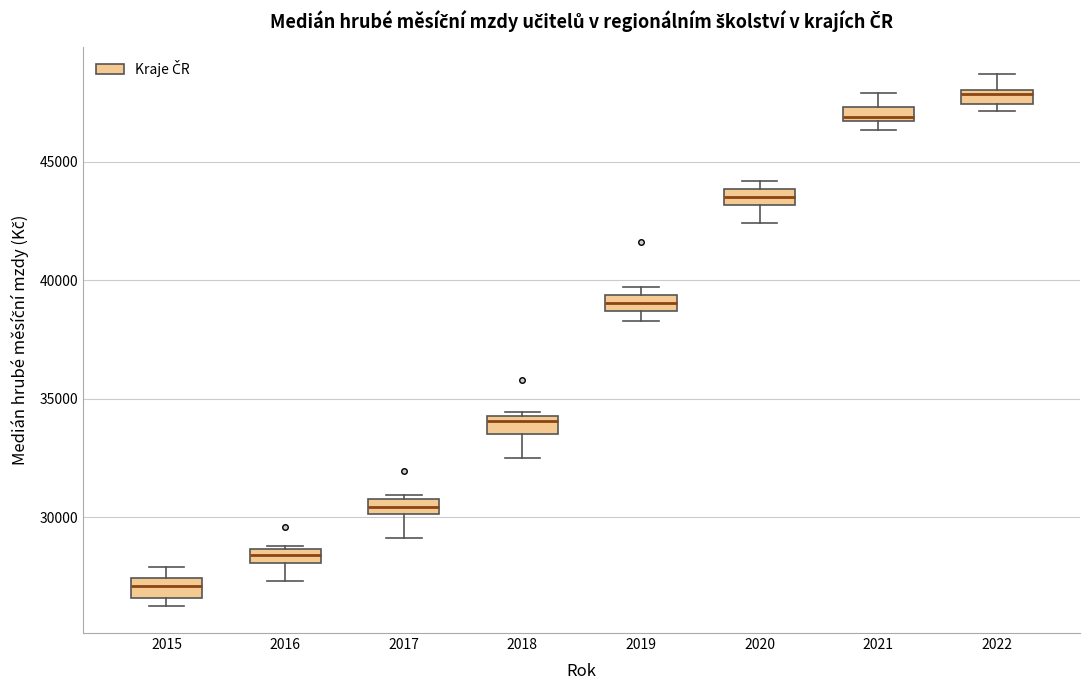

Where does the median line of the box at x = 2015 sit on the y-axis? The values are not printed on the chart, so give them approximately, as read against the axis.

27000